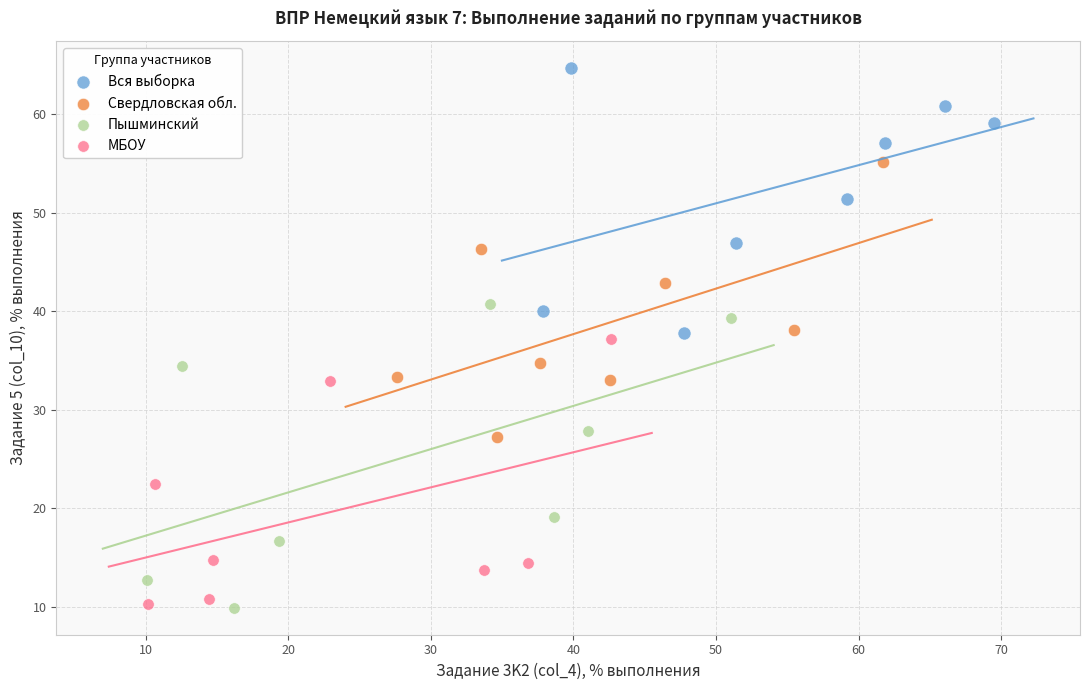

Which series has the largest Y range (max minus min)?

Пышминский